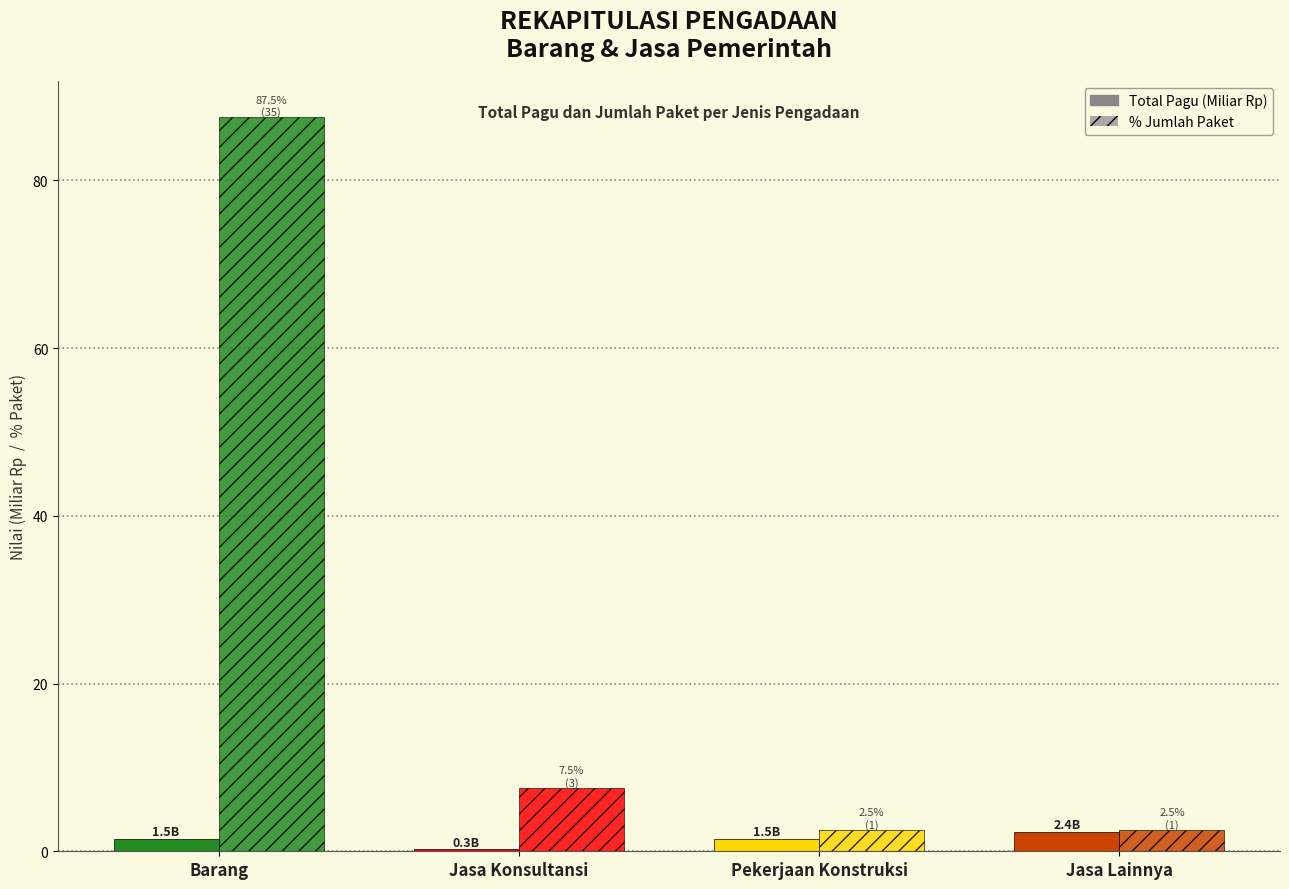

Where is Total Pagu (Miliar Rp) nearest to the value 1?

Barang